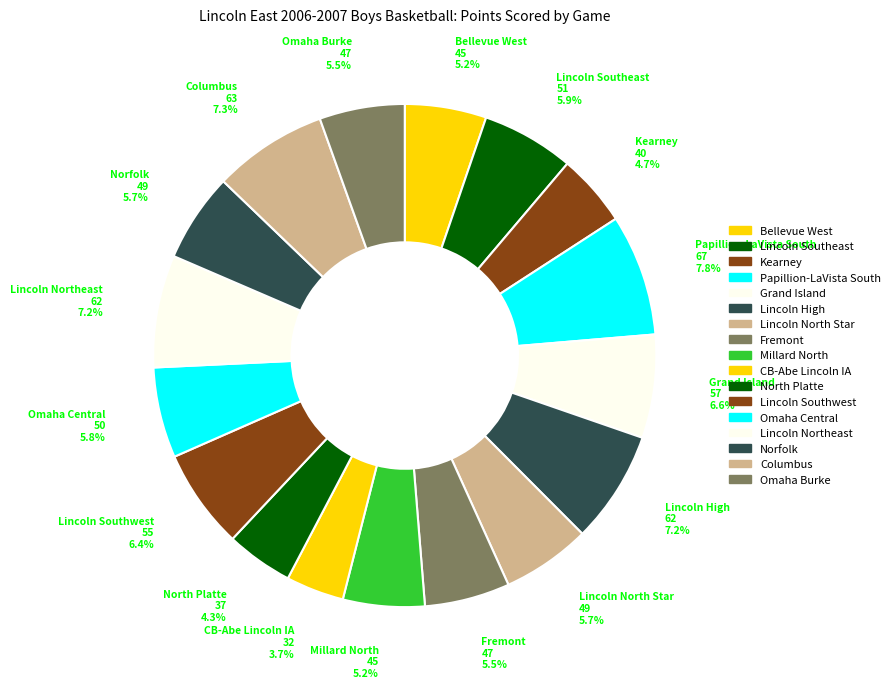

The Papillion-LaVista South slice represents 1% of the pie. True or false?

False